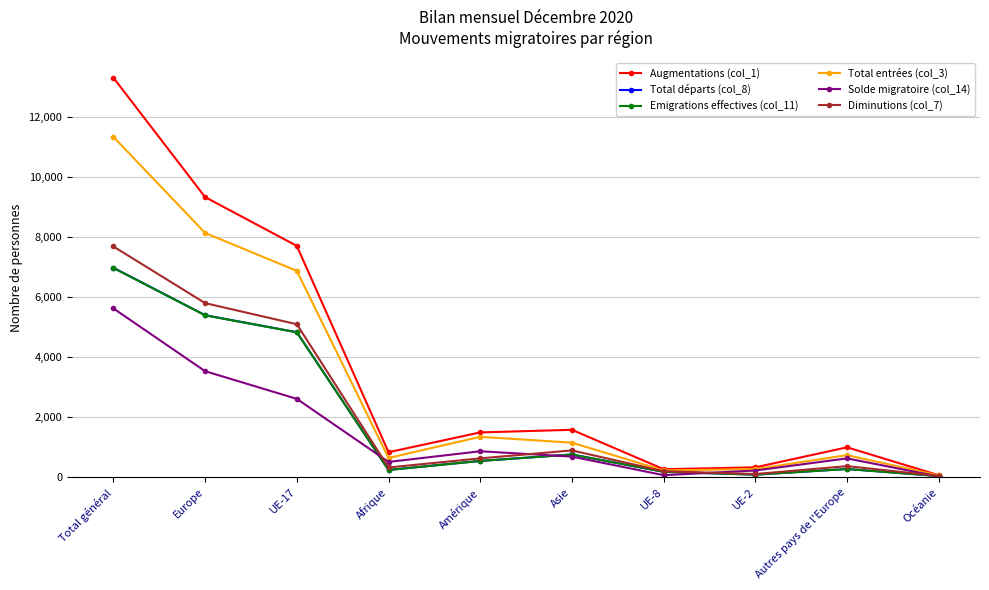

Which series changed the most between Amérique and UE-8?

Augmentations (col_1)